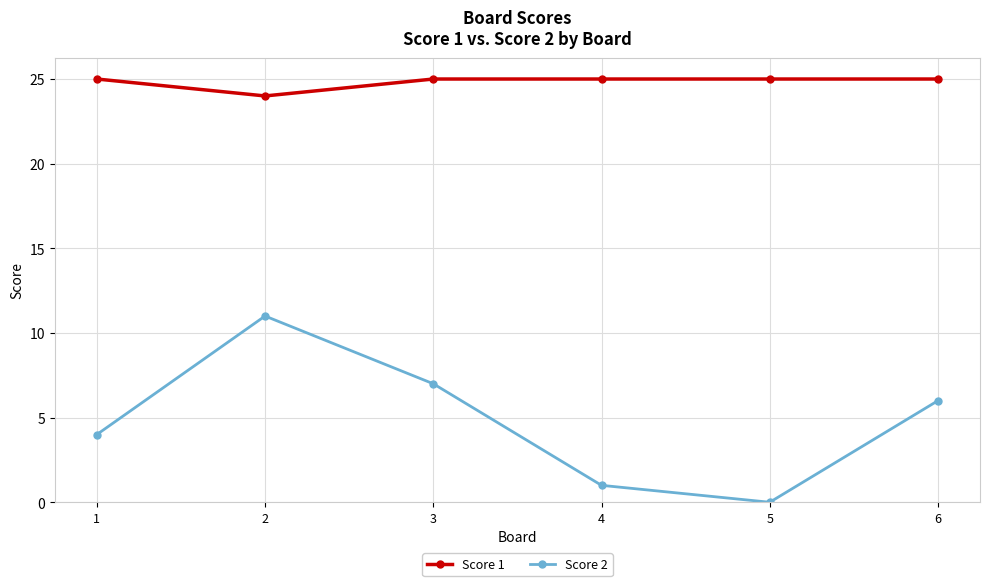

What is the value of the Score 2 point at the 2nd from the left?

11